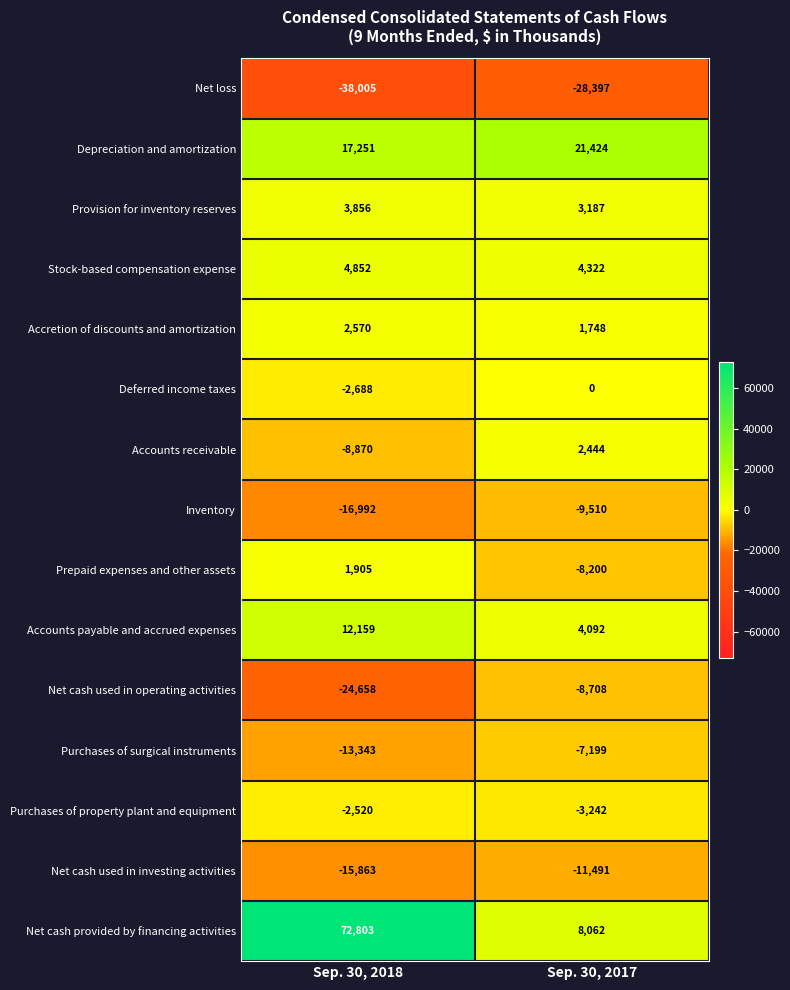

What is the difference between the highest and lowest values at Sep. 30, 2017?

49821